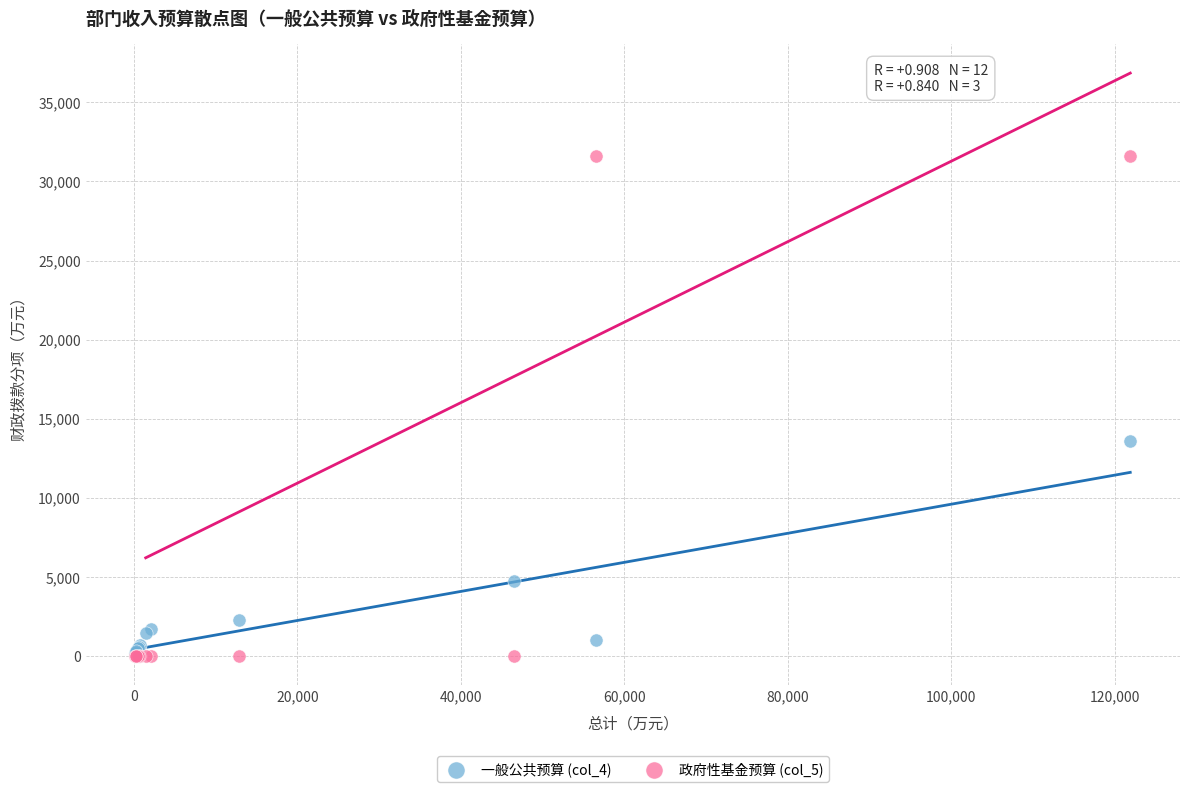

Across all series, what Y value is closest to 15818?

13606.0